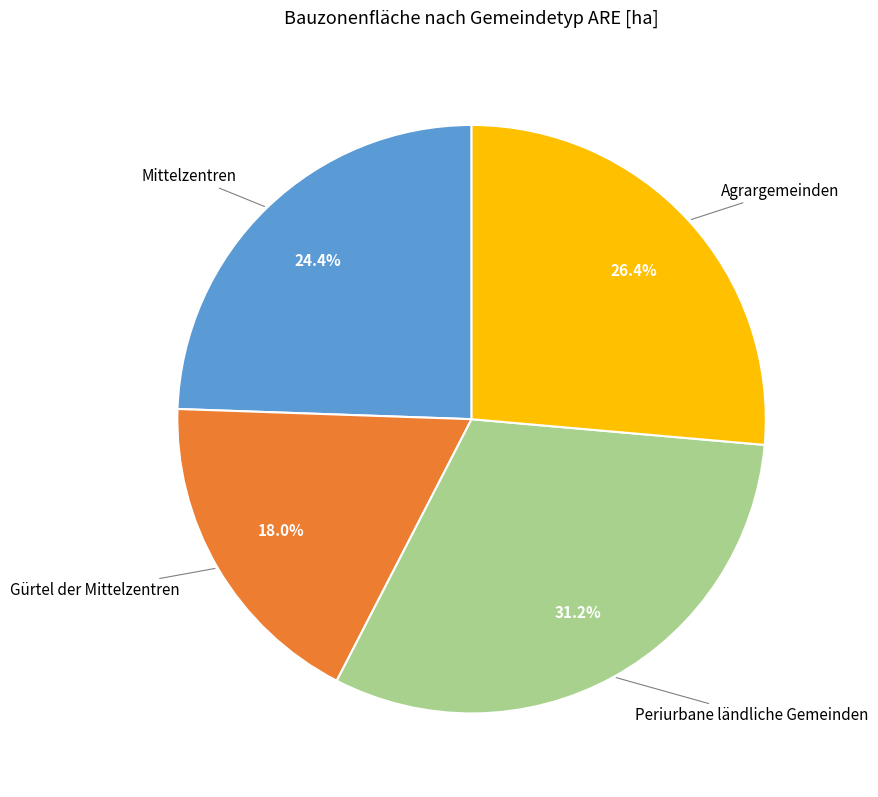

To the nearest percent, what is the average slice percentage?

25%